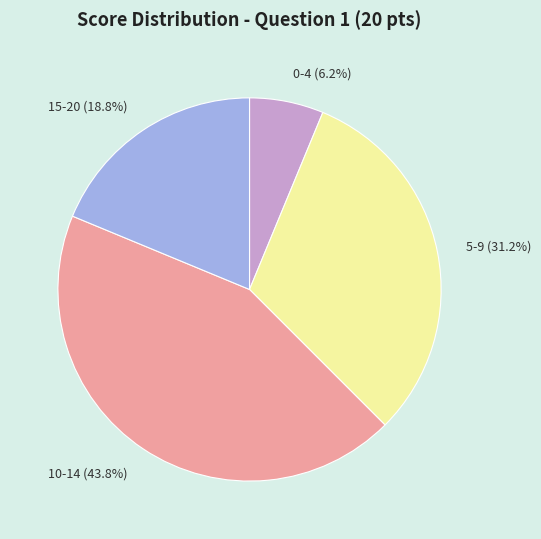

Is there any slice that represents more than half of the pie?

No